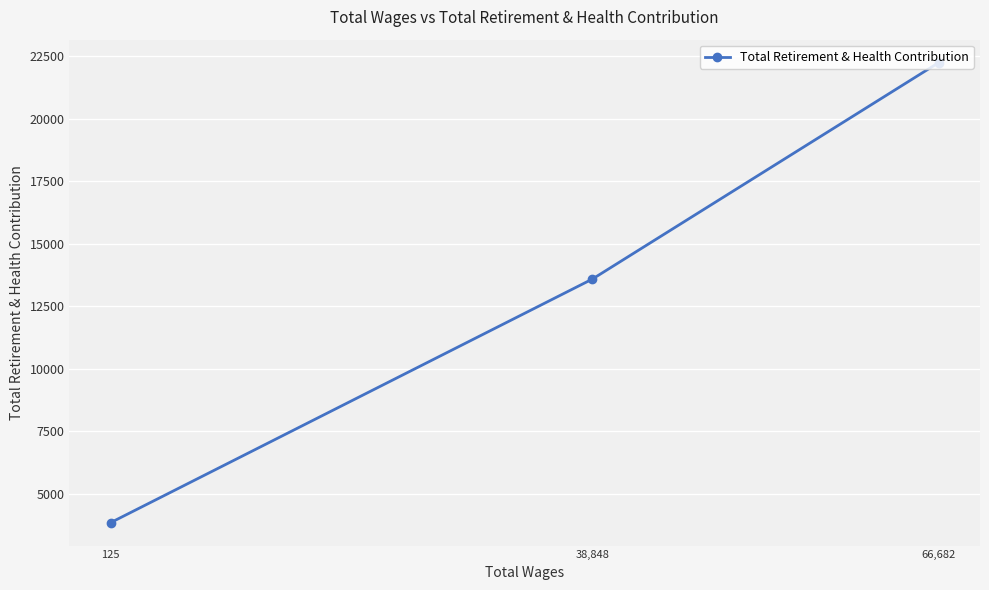

Which label corresponds to the largest value in the chart?

66,682